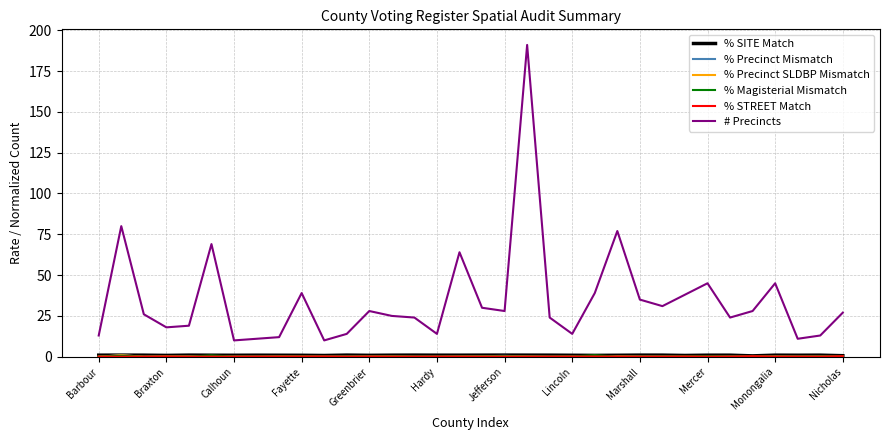

Which series has the widest spread of values?

# Precincts